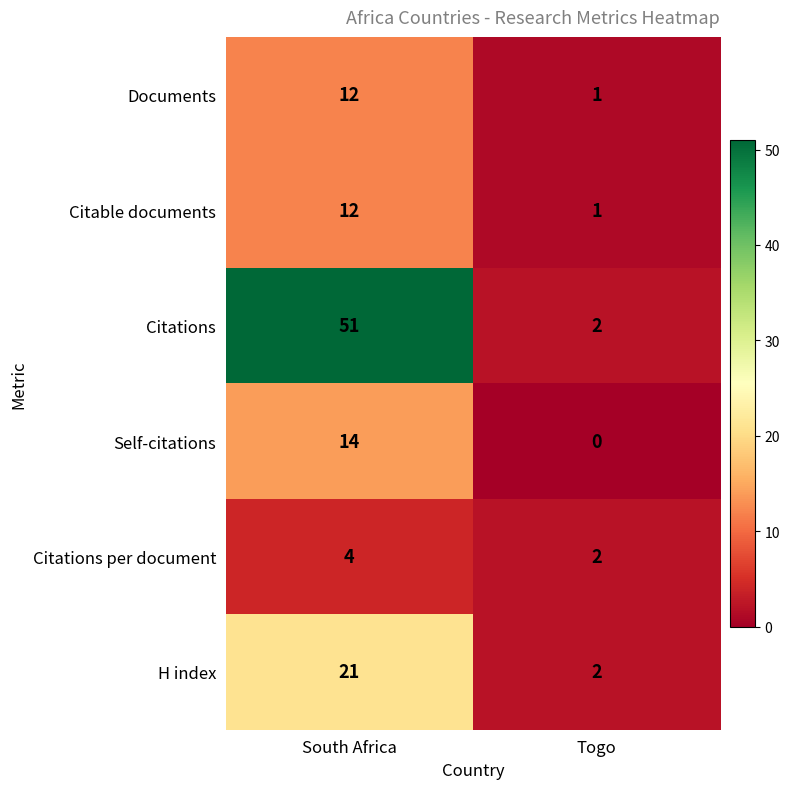

True or false: H index has a value of 3 at Togo.

False